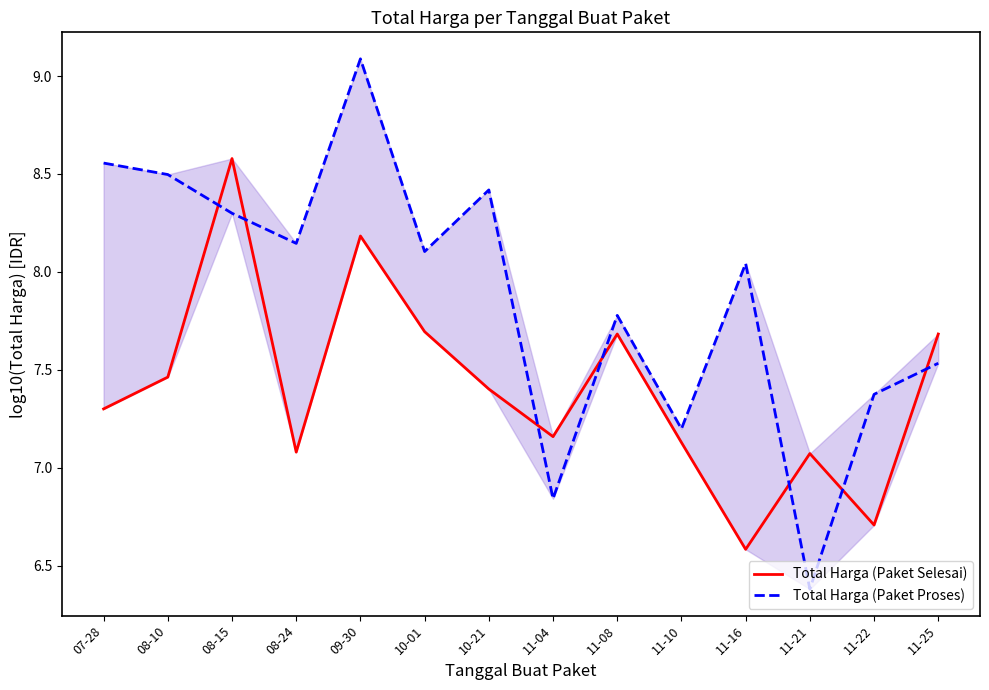

Reading right to left, transcribe all the data shown in this chart.

Total Harga (Paket Selesai): 11-25=7.7	11-22=6.7	11-21=7.1	11-16=6.6	11-10=7.1	11-08=7.7	11-04=7.2	10-21=7.4	10-01=7.7	09-30=8.2	08-24=7.1	08-15=8.6	08-10=7.5	07-28=7.3
Total Harga (Paket Proses): 11-25=7.5	11-22=7.4	11-21=6.4	11-16=8.0	11-10=7.2	11-08=7.8	11-04=6.8	10-21=8.4	10-01=8.1	09-30=9.1	08-24=8.1	08-15=8.3	08-10=8.5	07-28=8.6